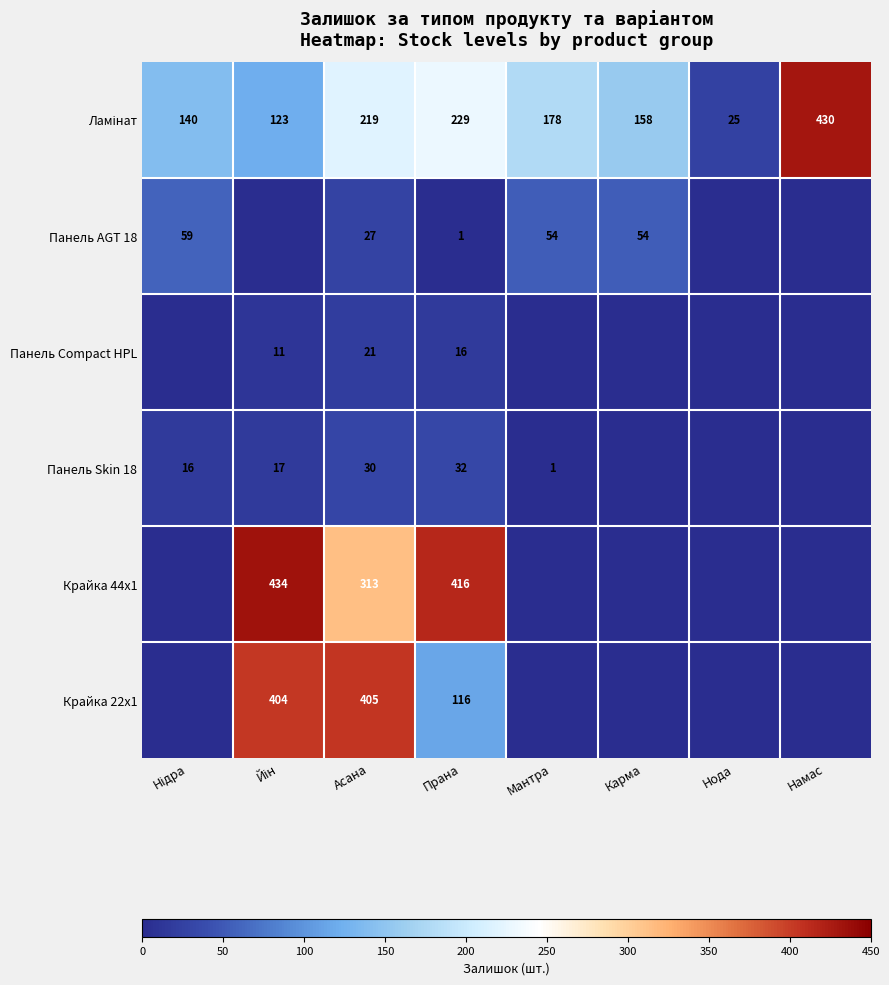

Count the number of categories in the chart.

8